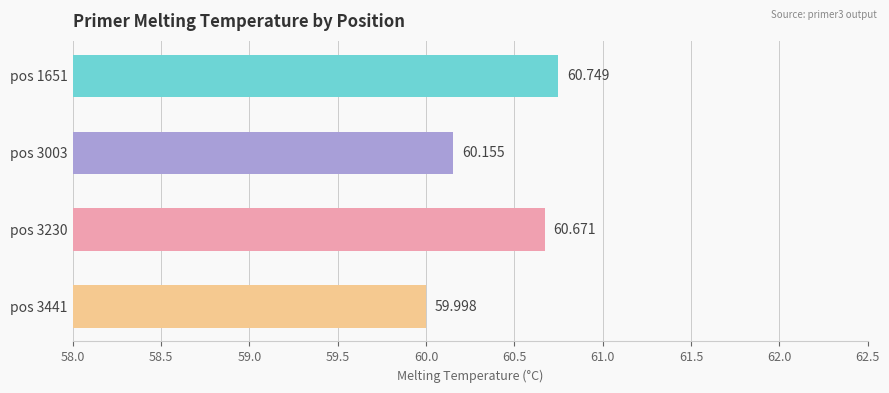

How many bars are there in total?

4